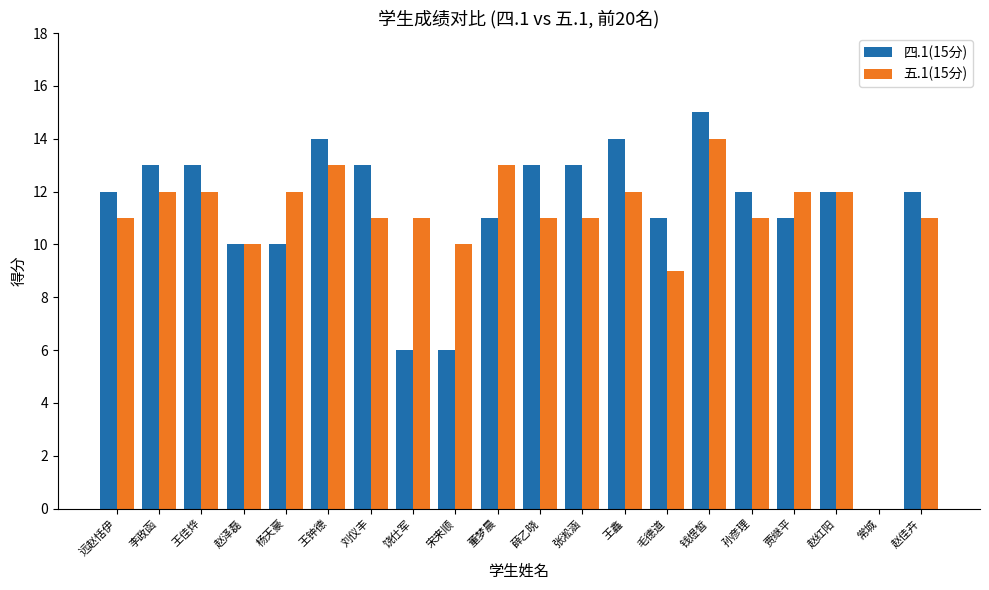

True or false: 五.1(15分) has a value of 5 at 张淞涵.

False